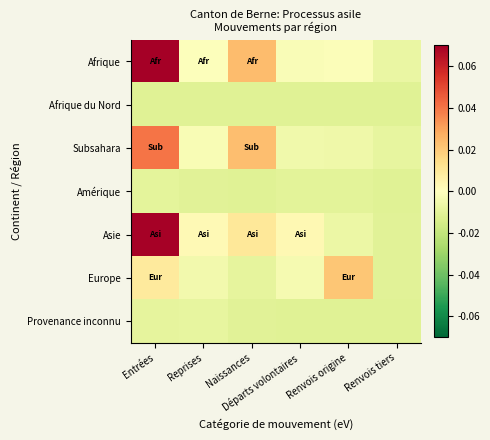

Reading right to left, what are all the values shown in this chart?

Afrique: Renvois tiers=-0.0	Renvois origine=-0.0	Départs volontaires=-0.0	Naissances=0.0	Reprises=-0.0	Entrées=0.1
Afrique du Nord: Renvois tiers=-0.0	Renvois origine=-0.0	Départs volontaires=-0.0	Naissances=-0.0	Reprises=-0.0	Entrées=-0.0
Subsahara: Renvois tiers=-0.0	Renvois origine=-0.0	Départs volontaires=-0.0	Naissances=0.0	Reprises=-0.0	Entrées=0.0
Amérique: Renvois tiers=-0.0	Renvois origine=-0.0	Départs volontaires=-0.0	Naissances=-0.0	Reprises=-0.0	Entrées=-0.0
Asie: Renvois tiers=-0.0	Renvois origine=-0.0	Départs volontaires=0.0	Naissances=0.0	Reprises=0.0	Entrées=0.1
Europe: Renvois tiers=-0.0	Renvois origine=0.0	Départs volontaires=-0.0	Naissances=-0.0	Reprises=-0.0	Entrées=0.0
Provenance inconnu: Renvois tiers=-0.0	Renvois origine=-0.0	Départs volontaires=-0.0	Naissances=-0.0	Reprises=-0.0	Entrées=-0.0